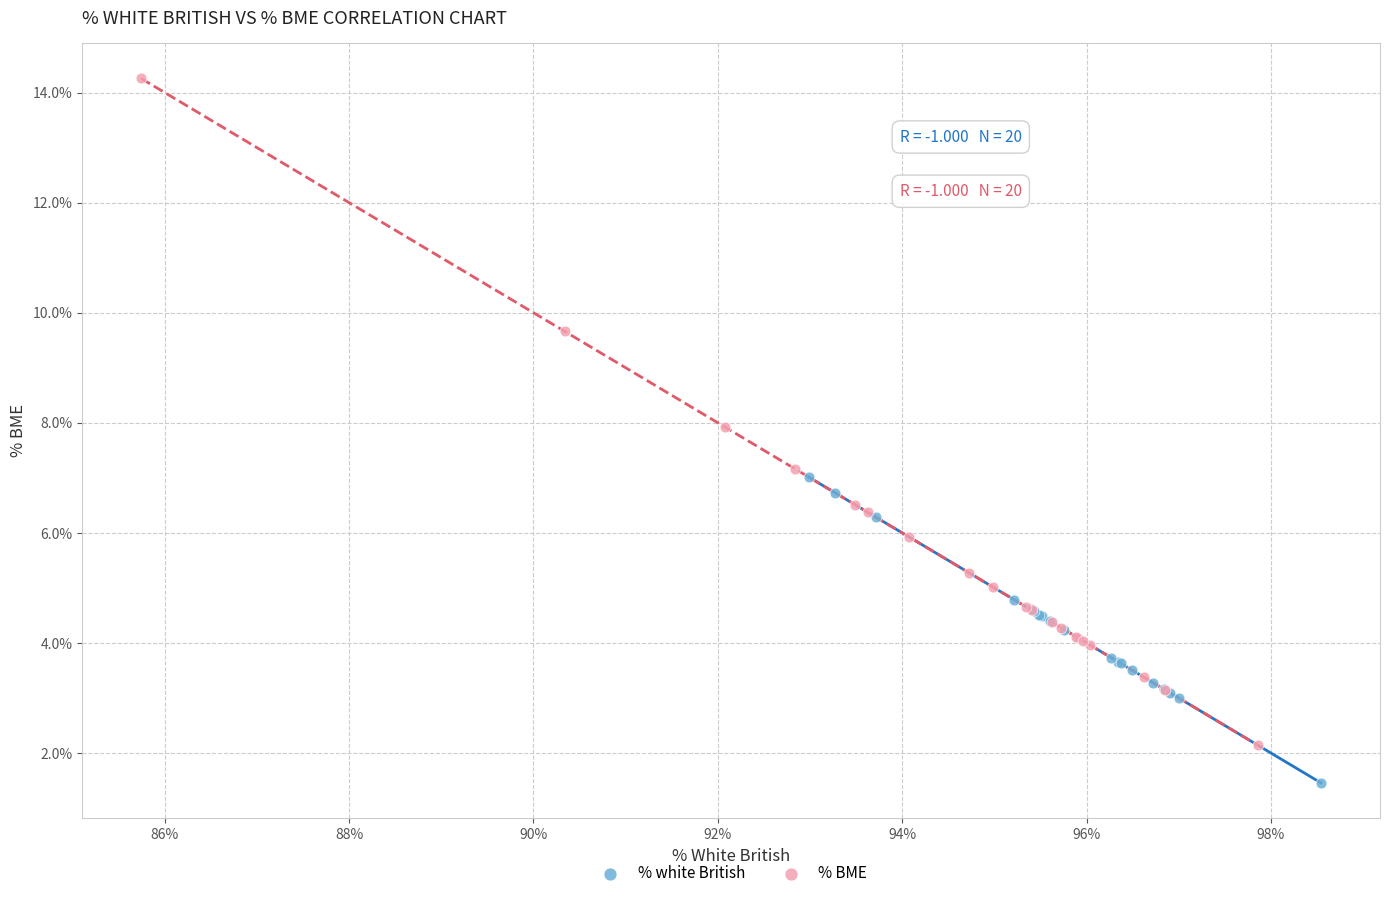

What are all the series names shown in the legend?

% white British, % BME